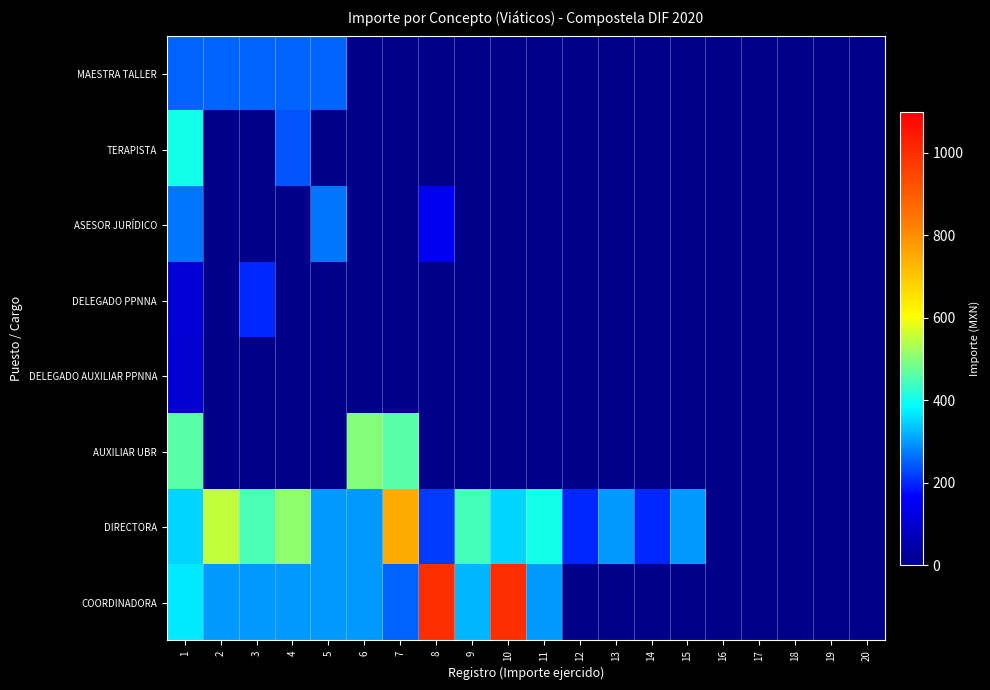

Between 3 and 16, which series saw the biggest shift?

DIRECTORA